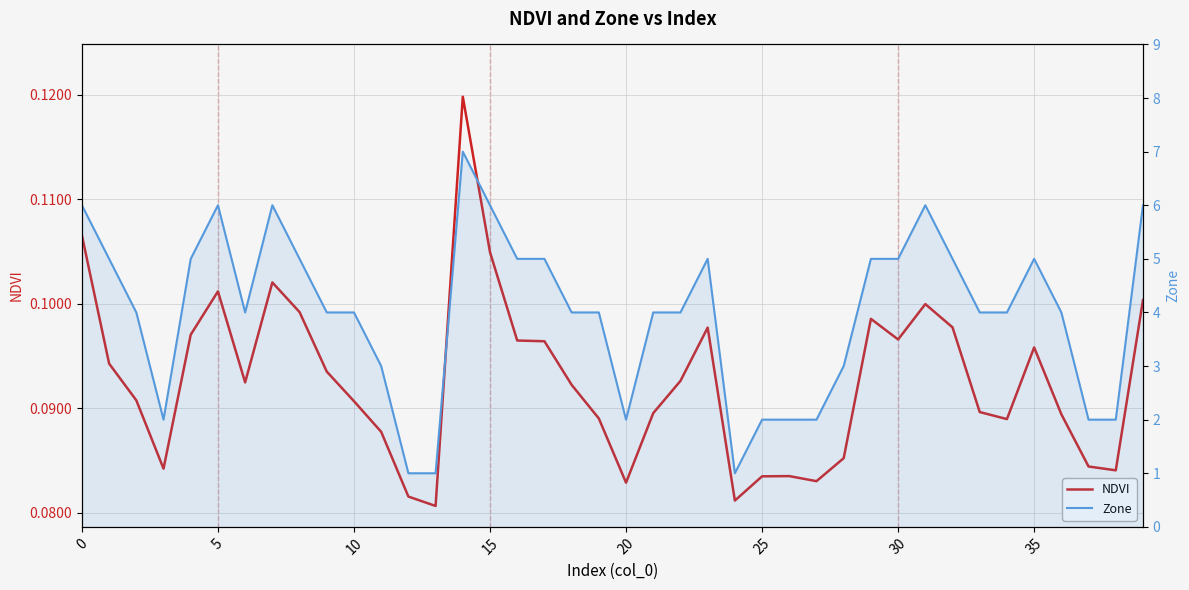

Is the value of NDVI at 21 greater than the value of Zone at 25?

No